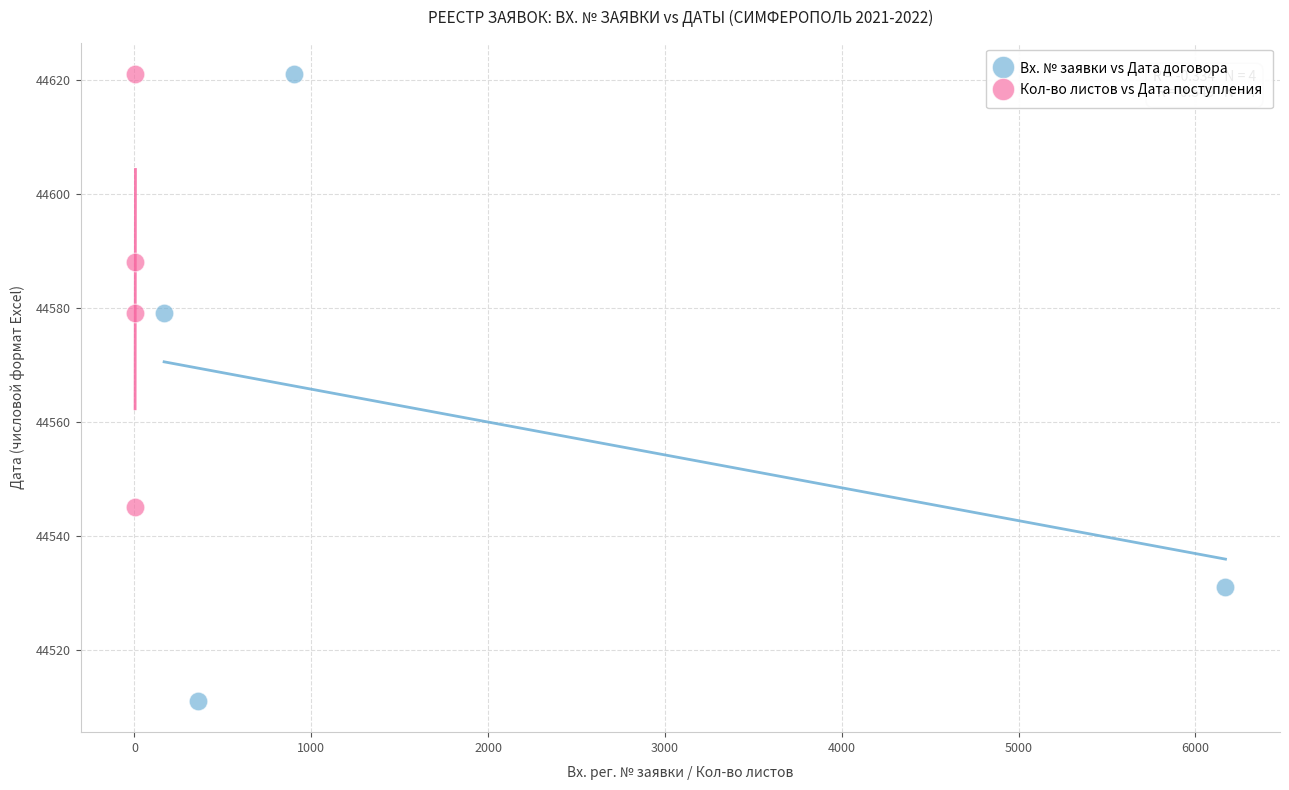

Which series contains the lowest Y value?

Вх. № заявки vs Дата договора